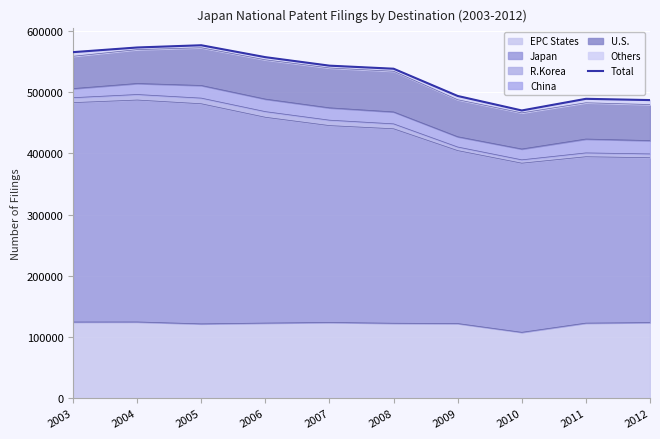

What is the lowest value of the EPC States series?

107632